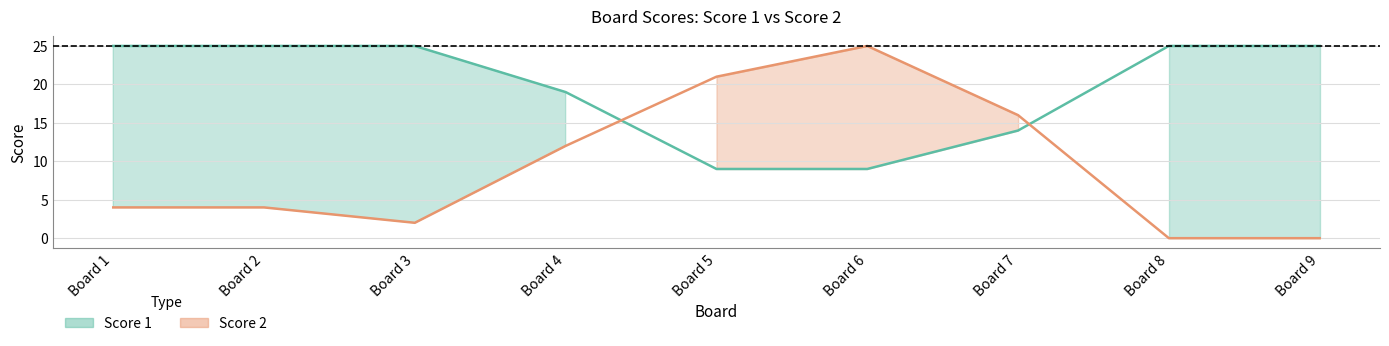

Does the chart have visible grid lines?

Yes